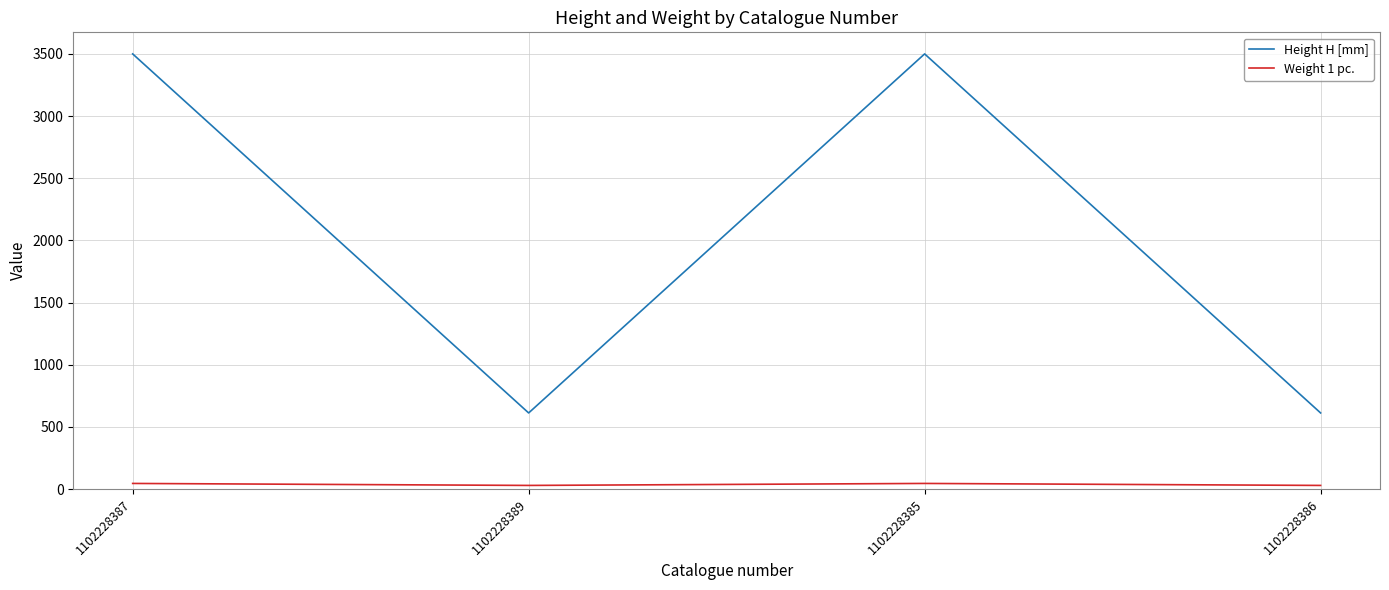

What is the sum of the Weight 1 pc. values at 1102228386 and 1102228389?

58